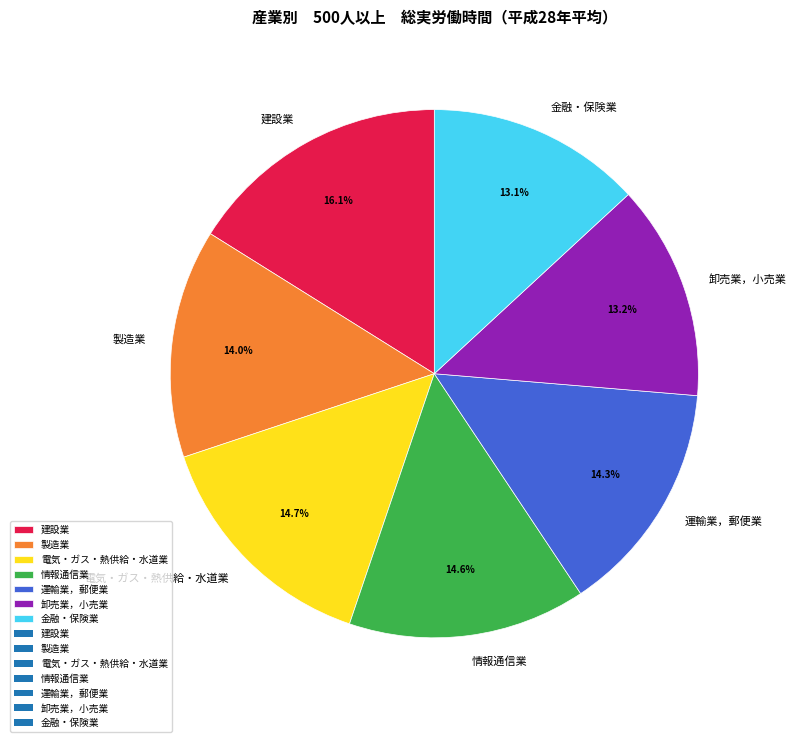

The 建設業 slice represents 16% of the pie. True or false?

True